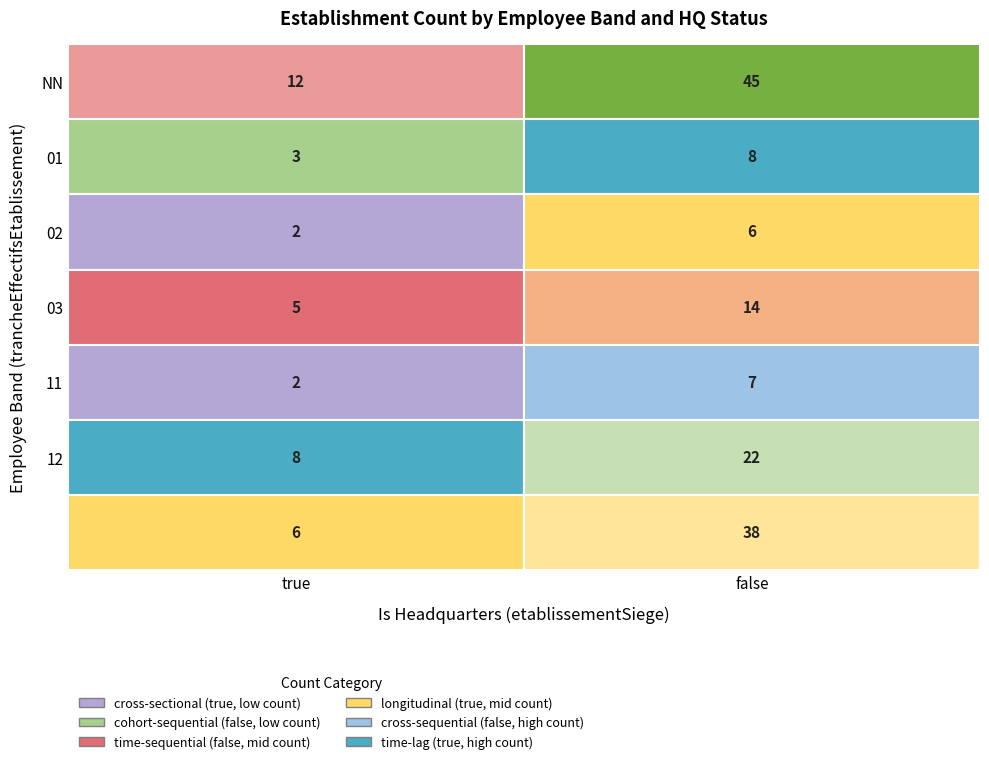

Reading right to left, list all the values displayed in this chart.

NN: false=45	true=12
01: false=8	true=3
02: false=6	true=2
03: false=14	true=5
11: false=7	true=2
12: false=22	true=8
: false=38	true=6